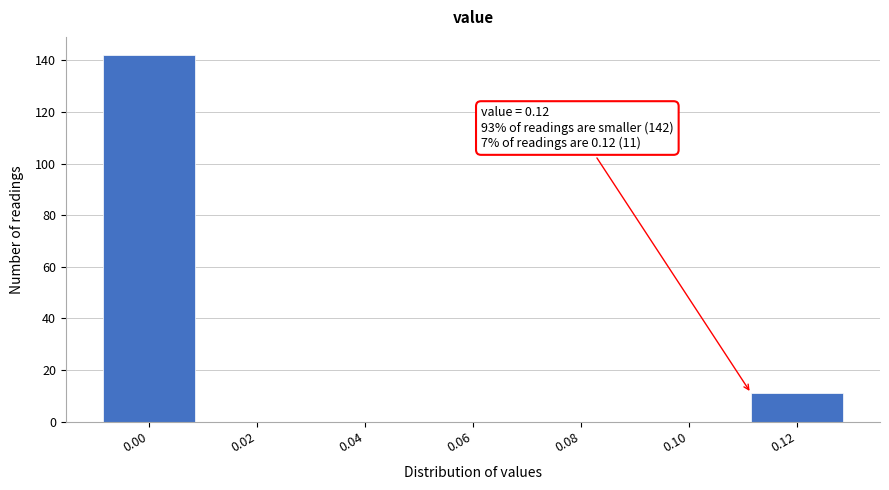

What is the maximum value shown in the chart?

142